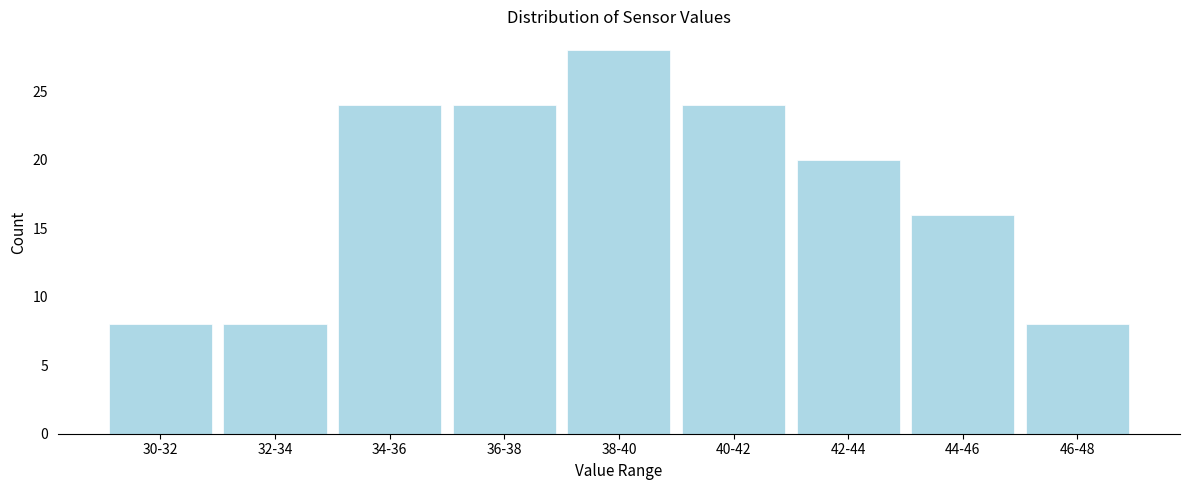

Reading left to right, extract all data points from this chart.

30-32=8	32-34=8	34-36=24	36-38=24	38-40=28	40-42=24	42-44=20	44-46=16	46-48=8